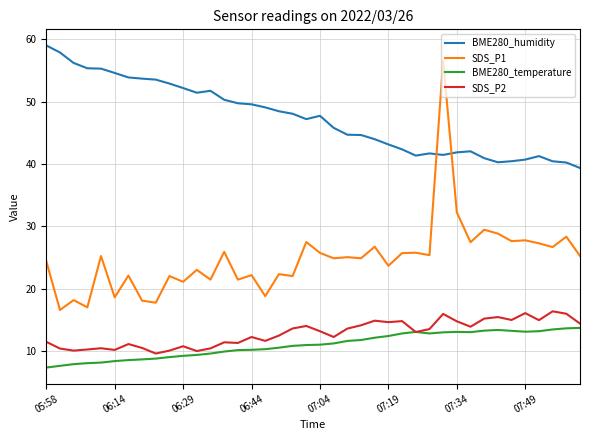

What are all the series names shown in the legend?

BME280_humidity, SDS_P1, BME280_temperature, SDS_P2